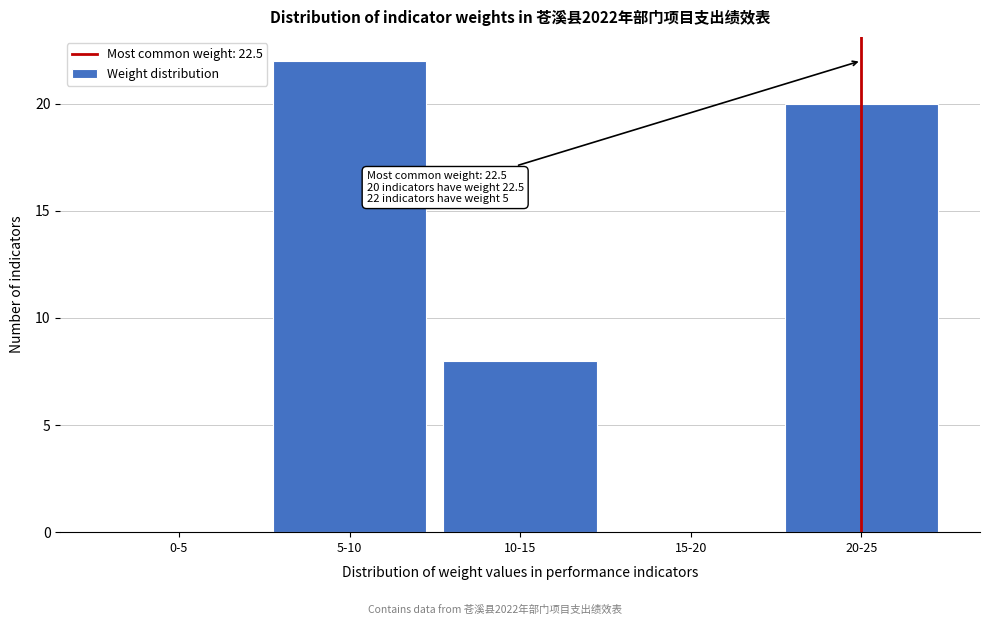

Reading left to right, transcribe all the data shown in this chart.

0-5=0	5-10=22	10-15=8	15-20=0	20-25=20